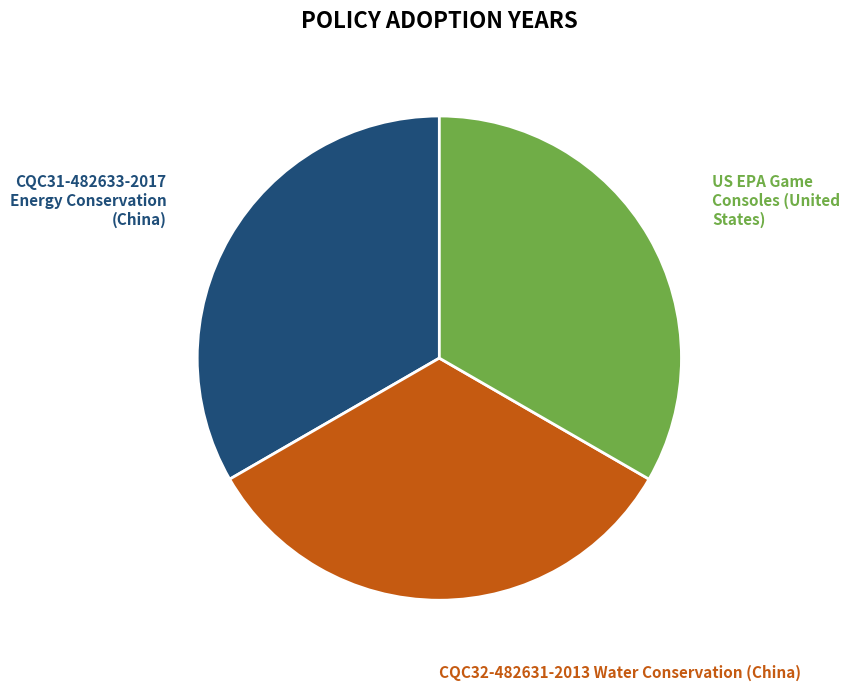

Is there a majority slice in this chart?

No